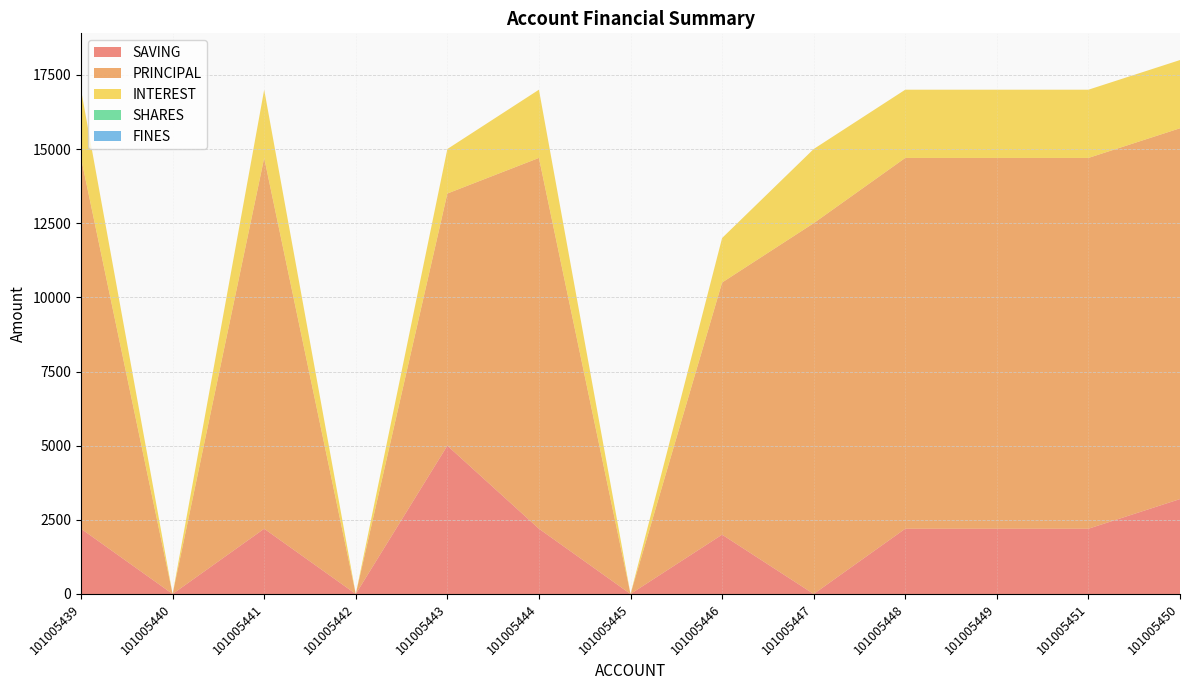

At how many categories does at least one series exceed 4877?

10